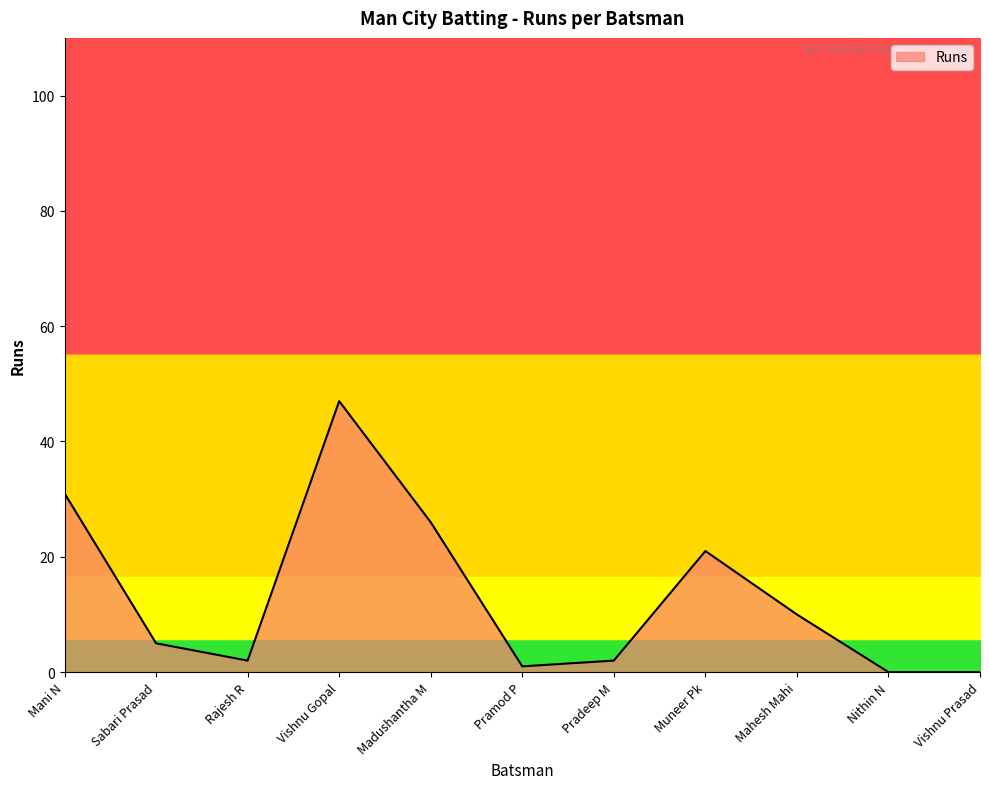

What is the difference between the maximum and minimum values?

47